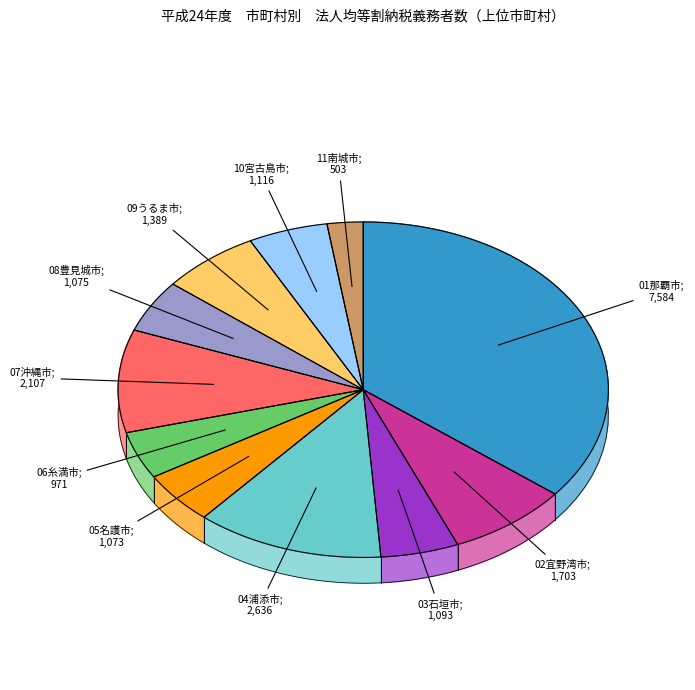

How many segments does this pie chart have?

11